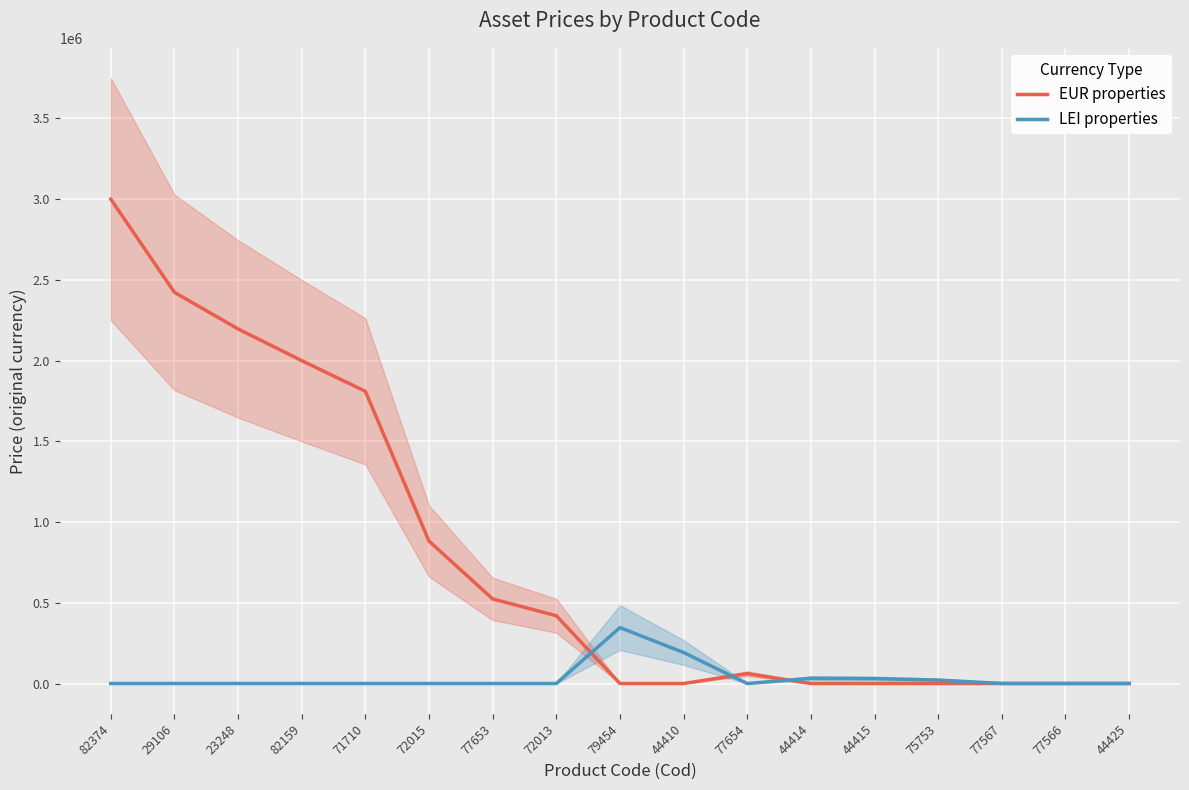

What is the total value across all series at 72013?

420000.0